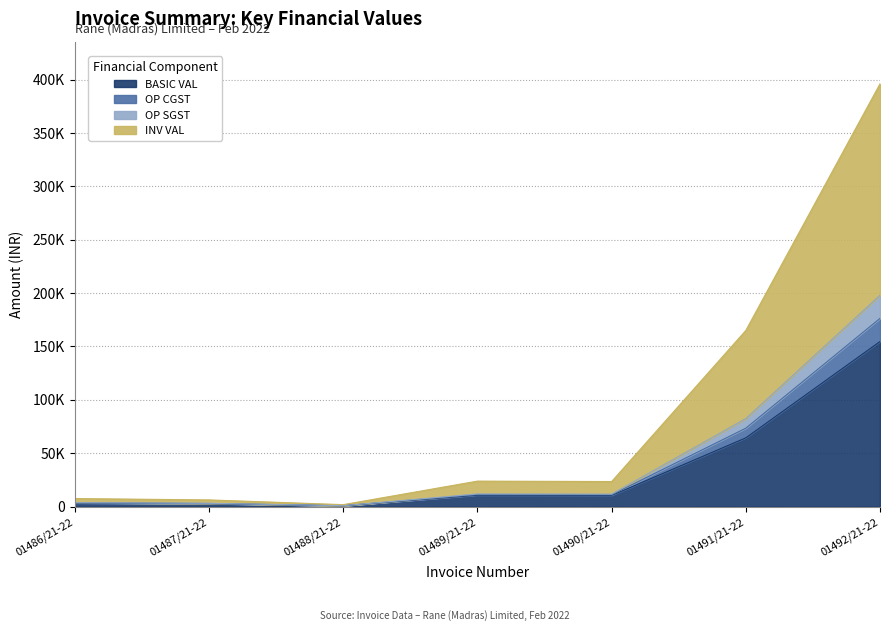

Where does the BASIC VAL series first go above 10509?

01489/21-22